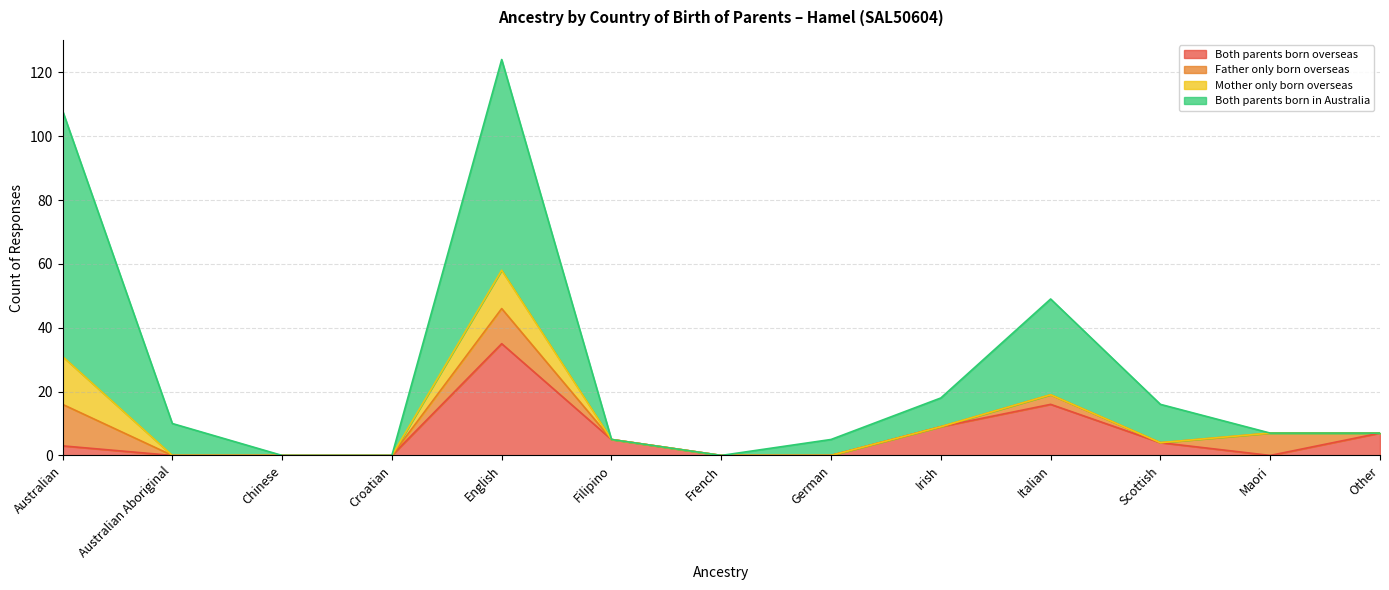

Which category has the highest value in the Both parents born overseas series?

English